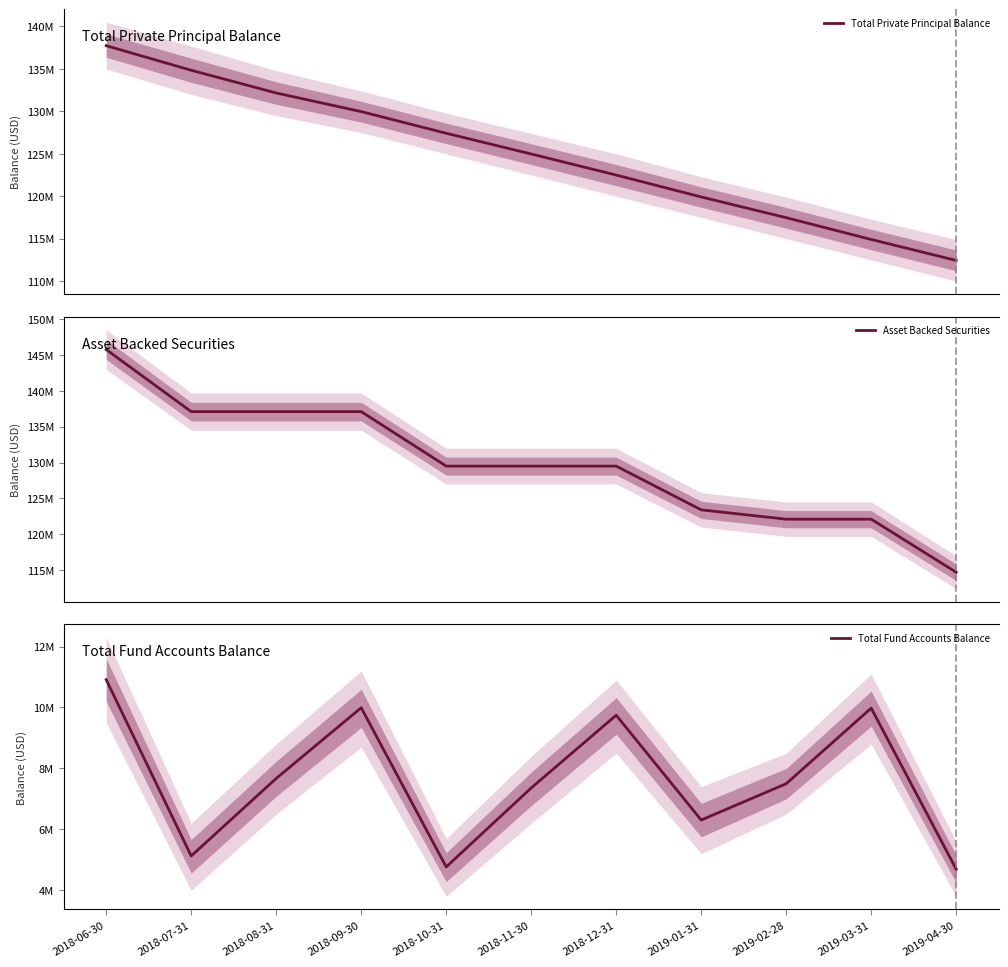

What is the spread (max minus min) of values at 2018-09-30?

127107775.8